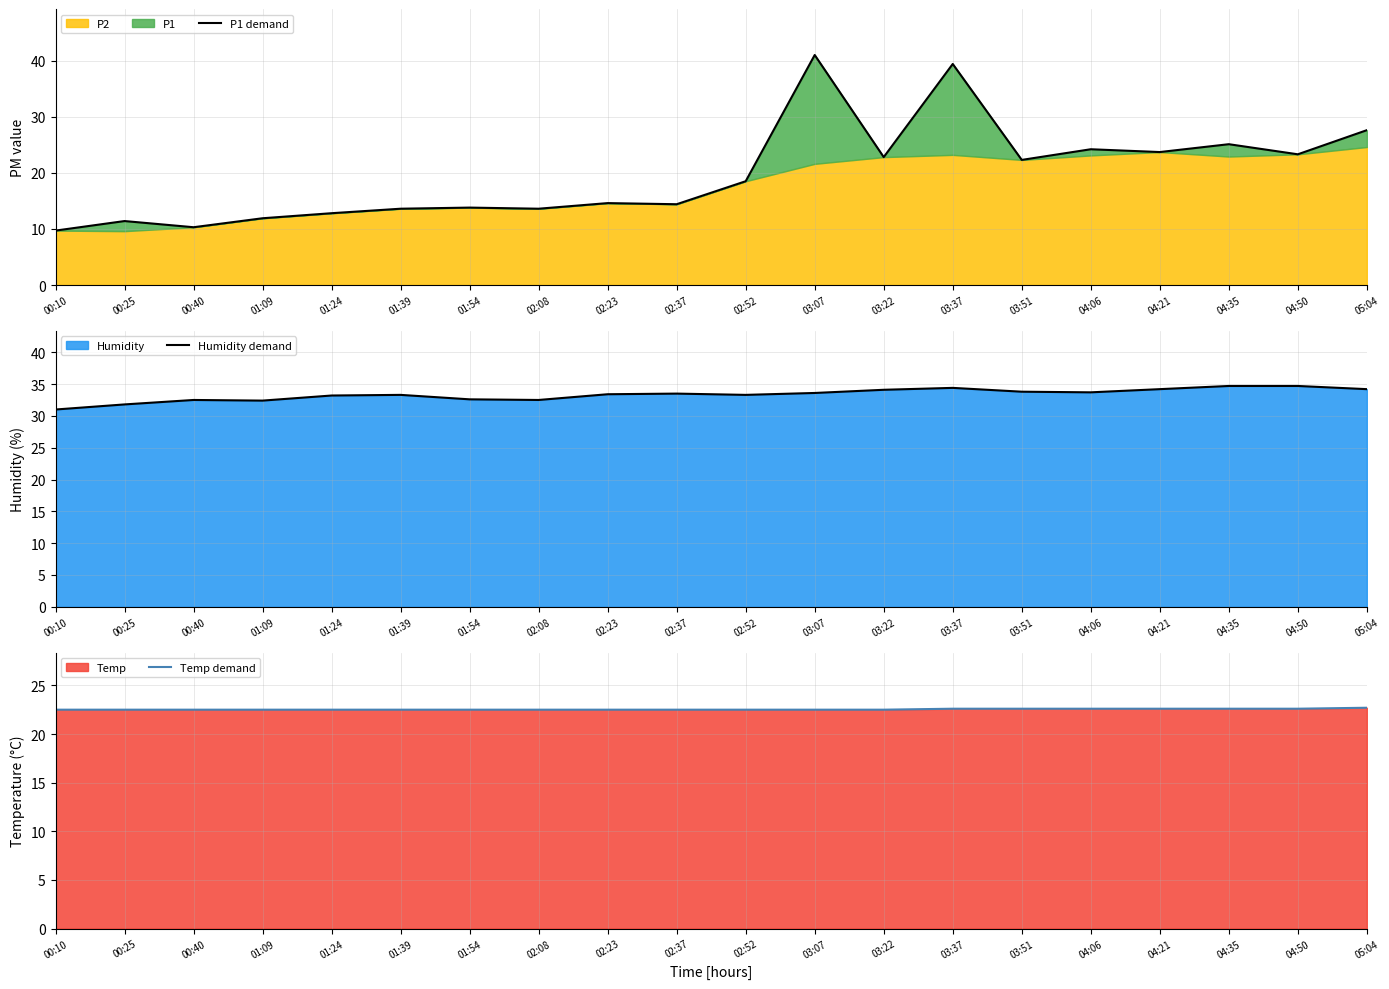

Reading left to right, transcribe all the data shown in this chart.

P1 demand: 00:10=9.7	00:25=11.4	00:40=10.3	01:09=11.9	01:24=12.8	01:39=13.6	01:54=13.8	02:08=13.6	02:23=14.6	02:37=14.4	02:52=18.5	03:07=41.0	03:22=22.8	03:37=39.4	03:51=22.3	04:06=24.2	04:21=23.7	04:35=25.1	04:50=23.3	05:04=27.6
Humidity demand: 00:10=31.0	00:25=31.8	00:40=32.5	01:09=32.4	01:24=33.2	01:39=33.3	01:54=32.6	02:08=32.5	02:23=33.4	02:37=33.5	02:52=33.3	03:07=33.6	03:22=34.1	03:37=34.4	03:51=33.8	04:06=33.7	04:21=34.2	04:35=34.7	04:50=34.7	05:04=34.2
Temp demand: 00:10=22.5	00:25=22.5	00:40=22.5	01:09=22.5	01:24=22.5	01:39=22.5	01:54=22.5	02:08=22.5	02:23=22.5	02:37=22.5	02:52=22.5	03:07=22.5	03:22=22.5	03:37=22.6	03:51=22.6	04:06=22.6	04:21=22.6	04:35=22.6	04:50=22.6	05:04=22.7